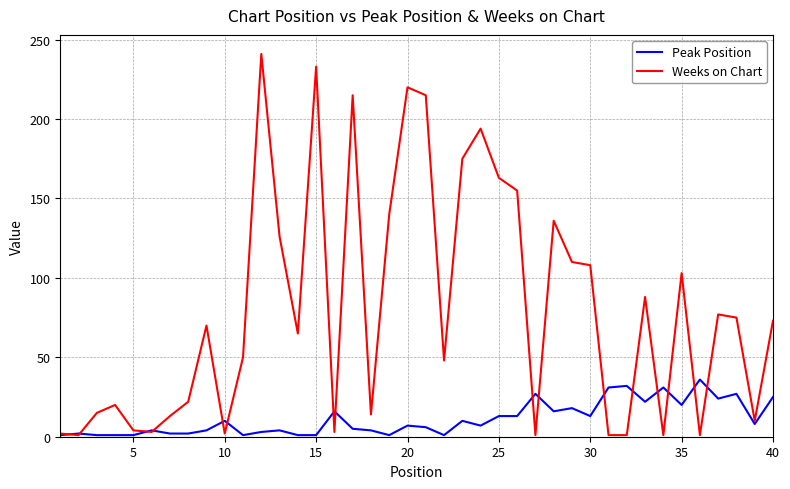

Rank the series by their maximum value, from highest to lowest.

Weeks on Chart, Peak Position